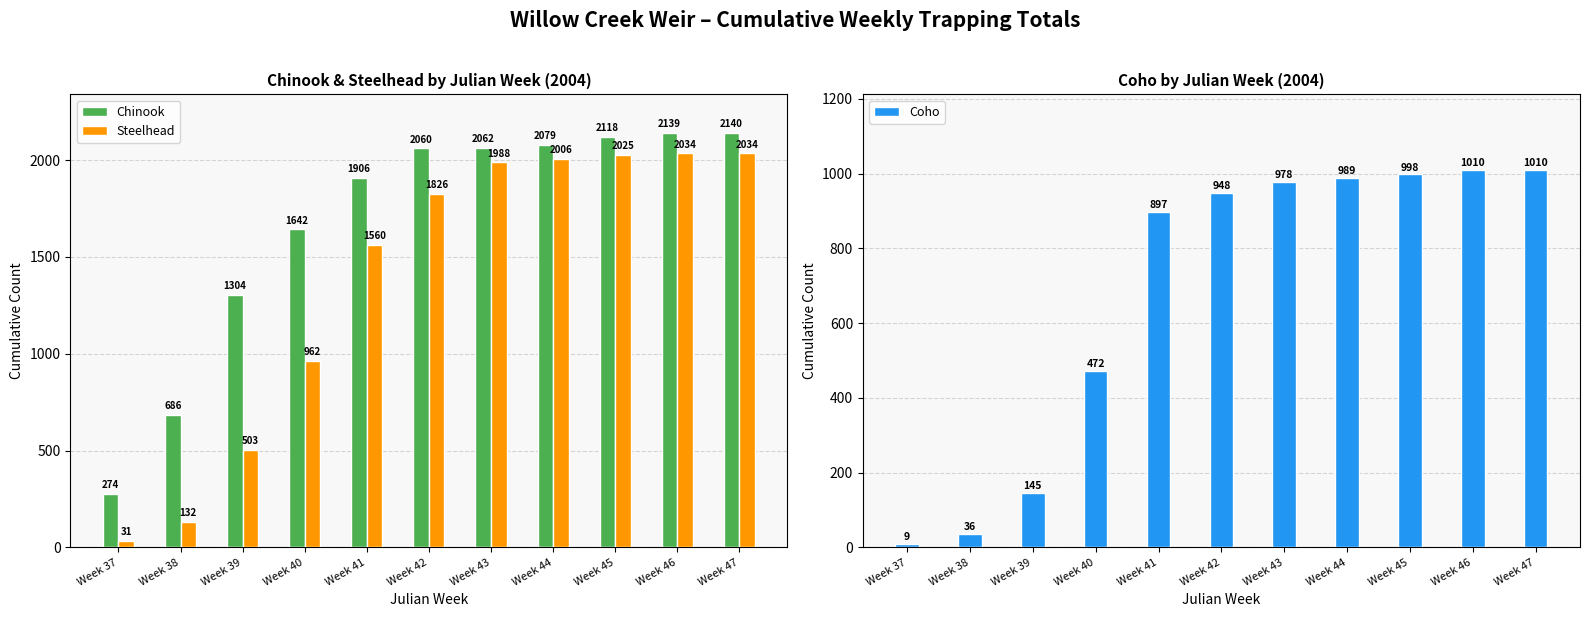

What is the value of the Coho bar at the 10th from the left?

1010